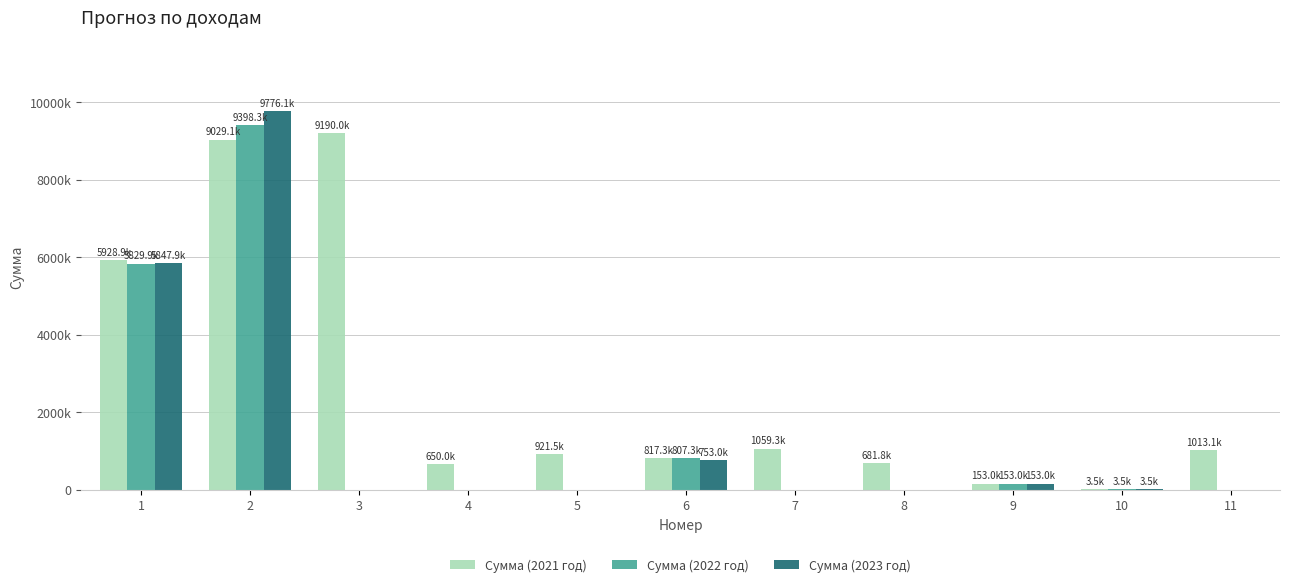

Does the chart contain stacked bars?

No